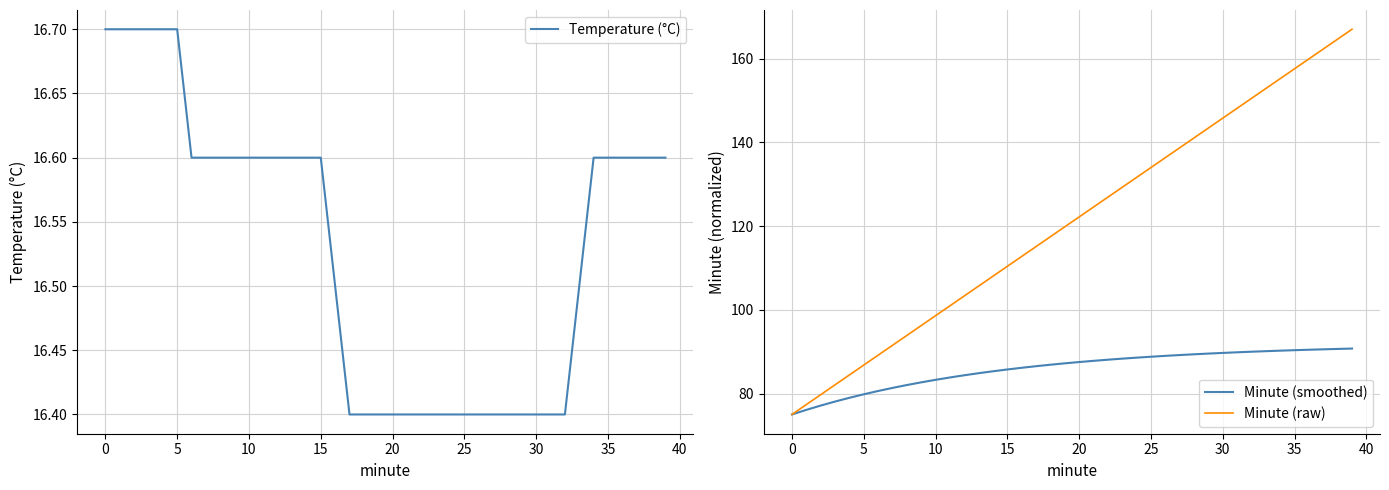

What is the total value across all series at 22?

231.4